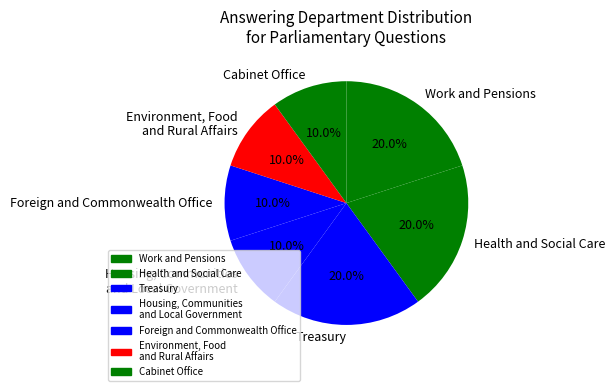

To the nearest percent, what is the difference between the largest and smallest slice percentages?

10%